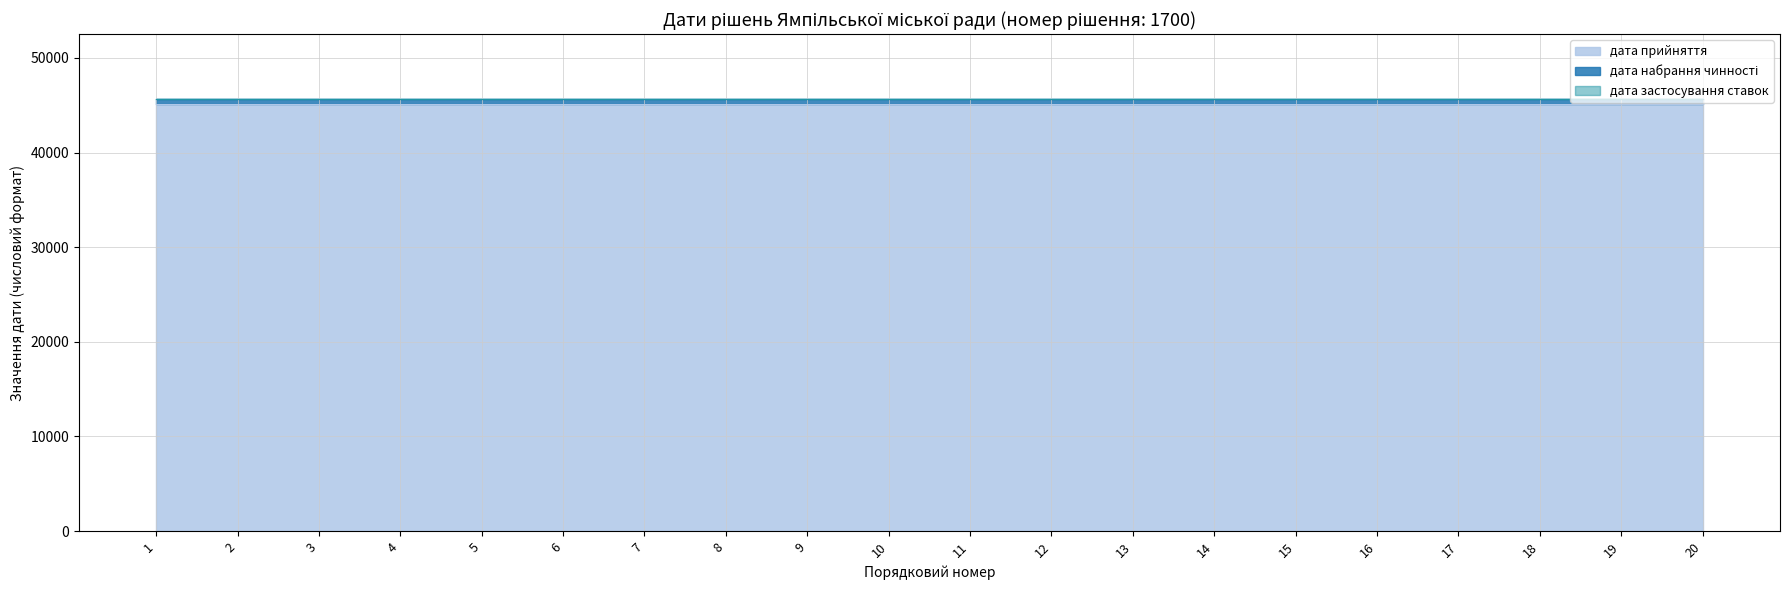

Count the number of categories in the chart.

20